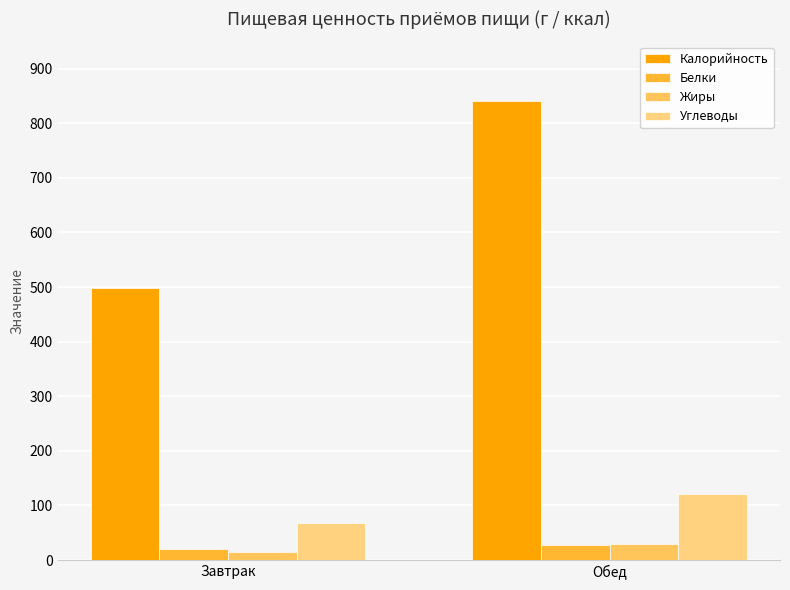

At Обед, list the series in order from largest to smallest.

Калорийность, Углеводы, Жиры, Белки